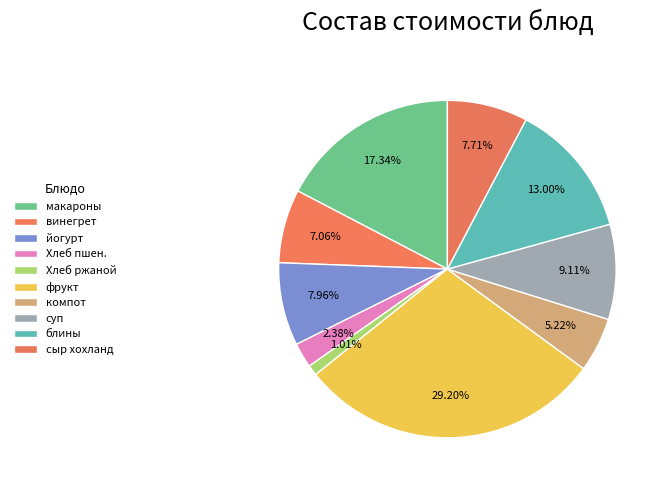

How many segments does this pie chart have?

10